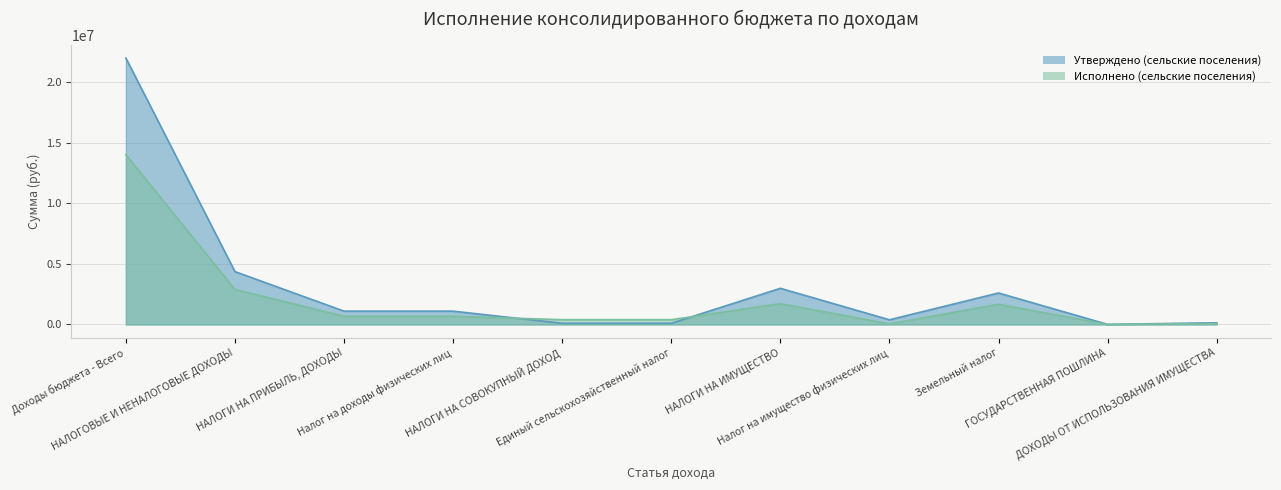

Does the chart display data point markers on the line(s)?

No